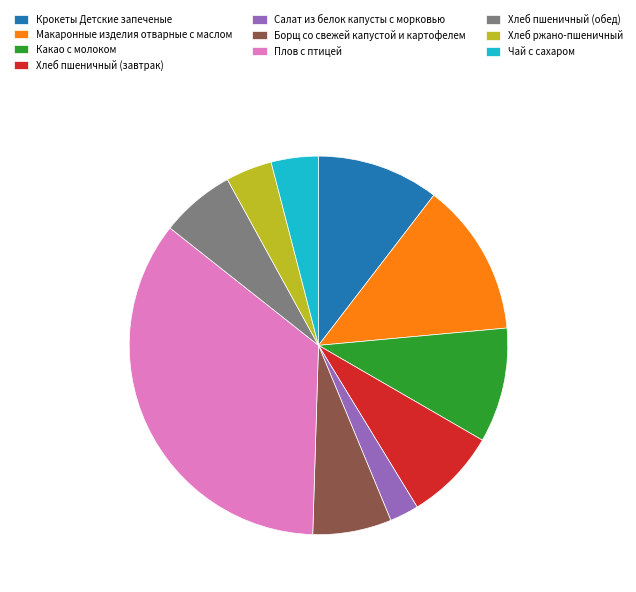

Is Салат из белок капусты с морковью the majority of the pie?

No